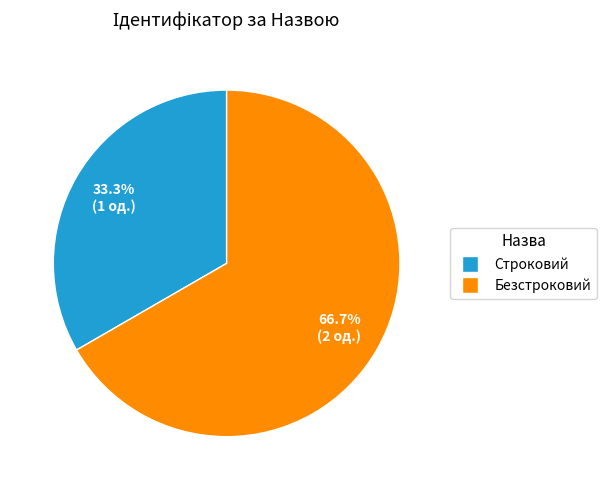

What is the smallest slice in the pie chart?

Строковий